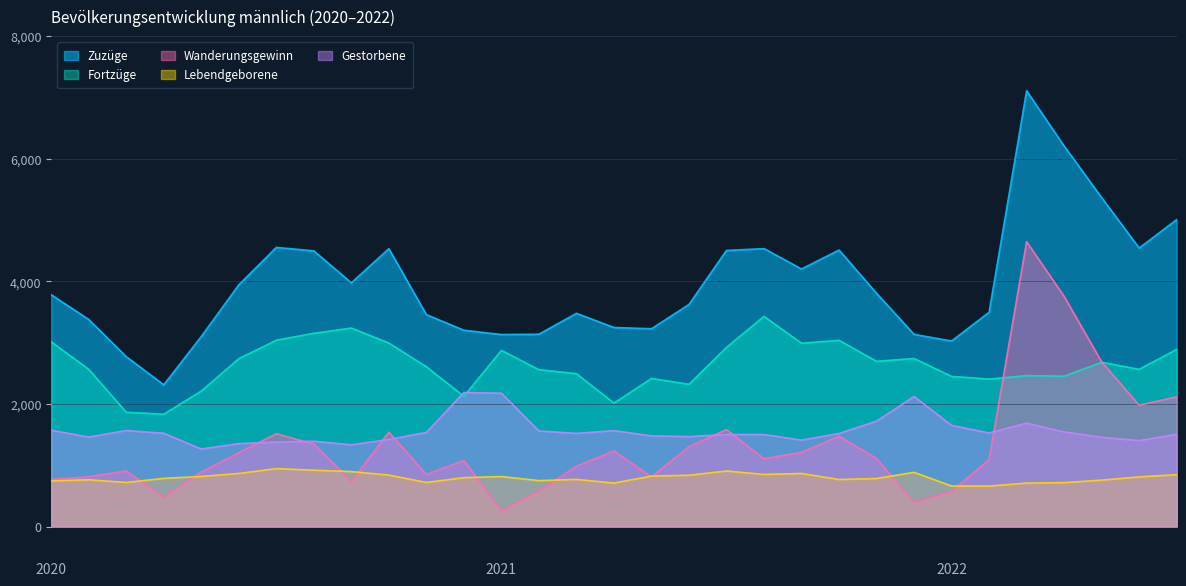

At which category does Gestorbene reach its first local valley?

Feb 2020